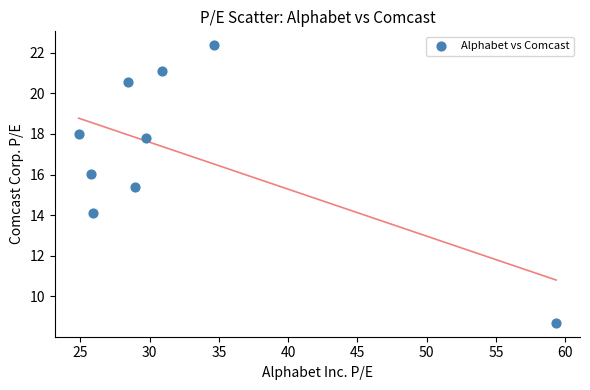

What Y value in the scatter plot is closest to 15?

15.4